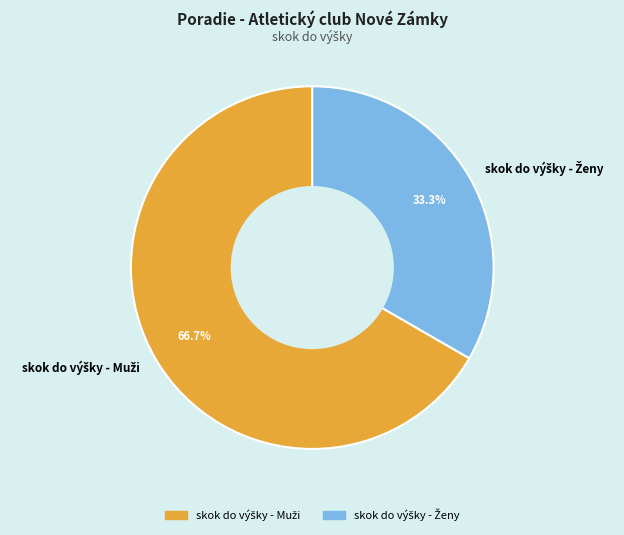

Is there any slice that represents more than half of the pie?

Yes